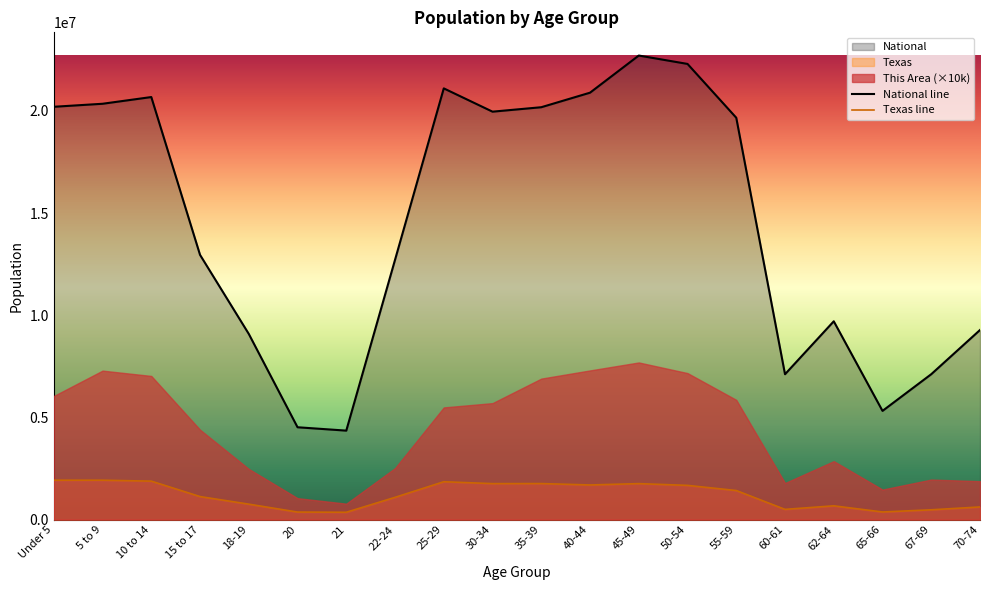

At which category does Texas line reach its first local valley?

21